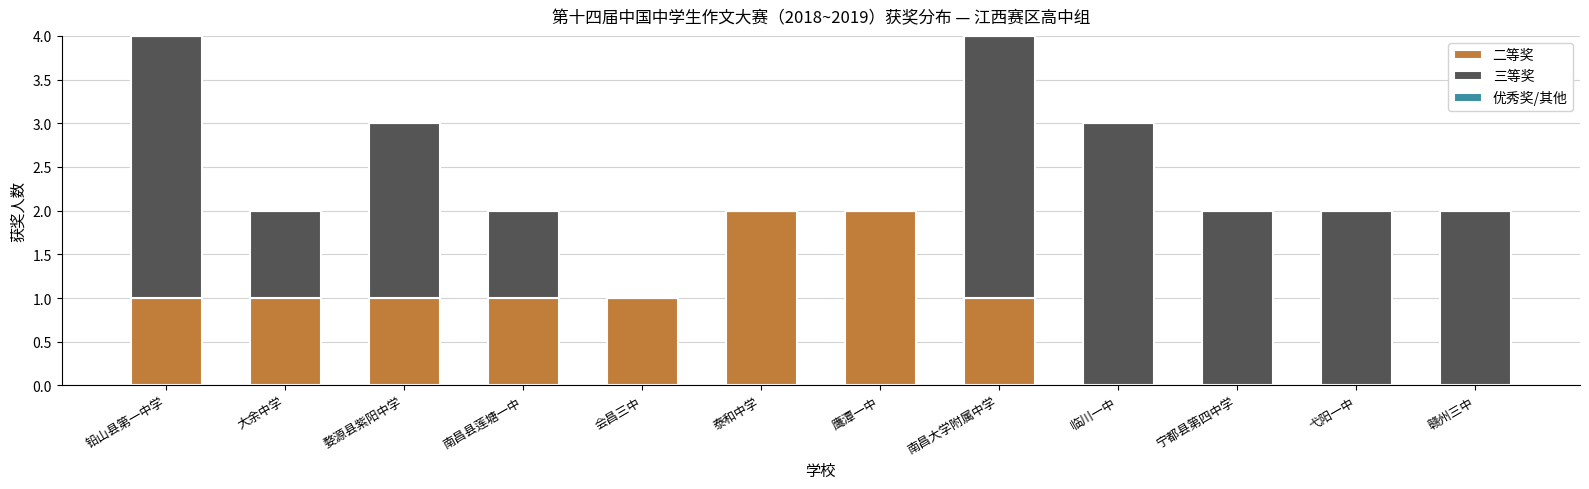

The value of 二等奖 at 会昌三中 is 1. True or false?

True